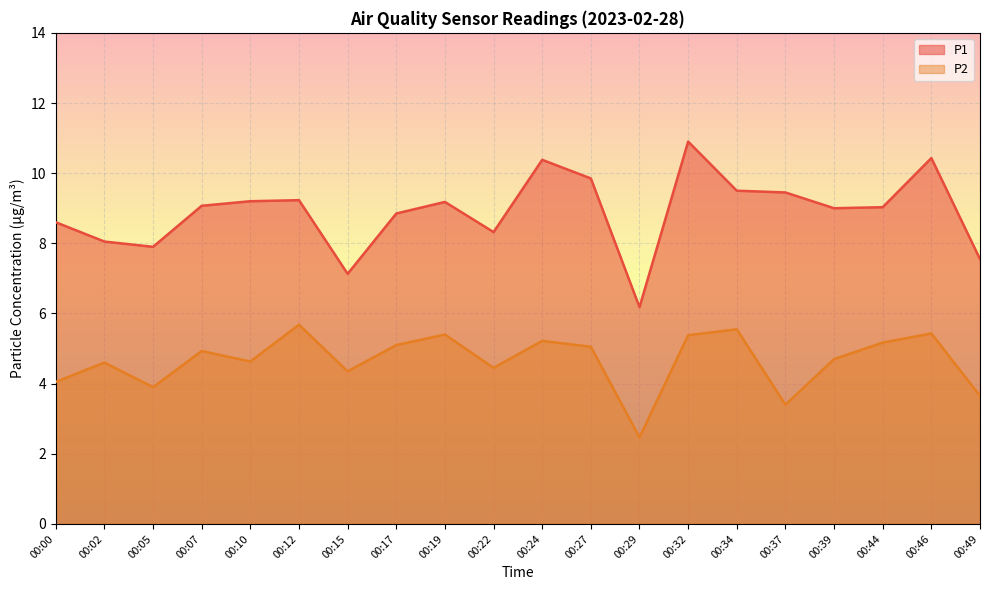

What is the minimum value shown in the chart?

2.5